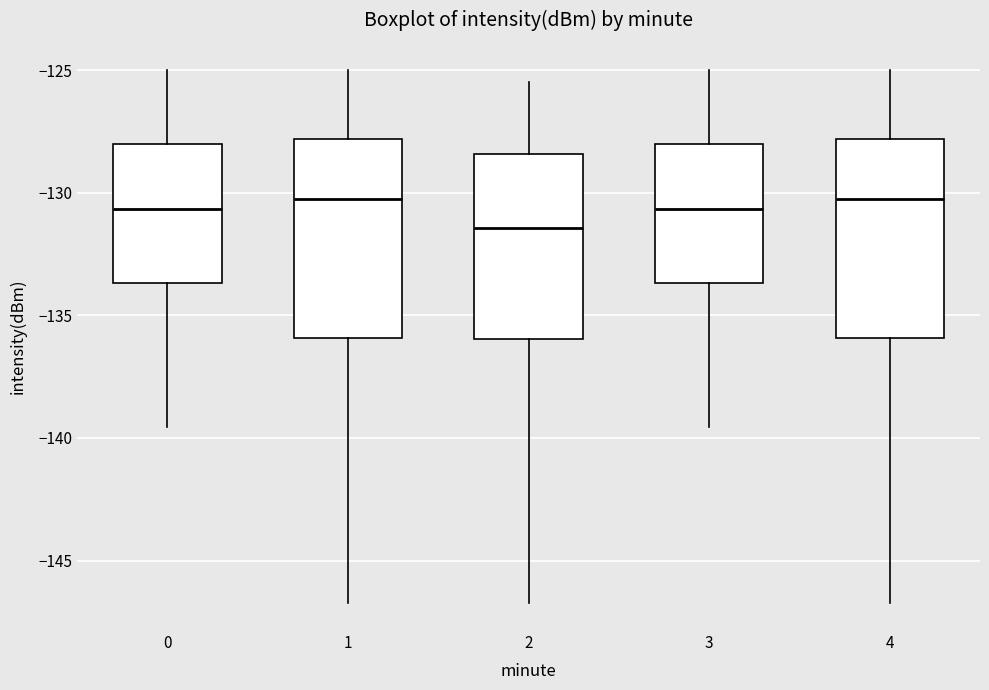

Reading left to right, read every box against the y-axis: the position of its median line, the range the box covers, and the ends of its whiskers. The values are not printed on the chart, so give them approximately, as read against the axis.

0: median -130.5, box -133.5 to -128.0, whiskers -139.5 to -125.0
1: median -130.0, box -136.0 to -128.0, whiskers -146.5 to -125.0
2: median -131.5, box -136.0 to -128.5, whiskers -146.5 to -125.5
3: median -130.5, box -133.5 to -128.0, whiskers -139.5 to -125.0
4: median -130.0, box -136.0 to -128.0, whiskers -146.5 to -125.0